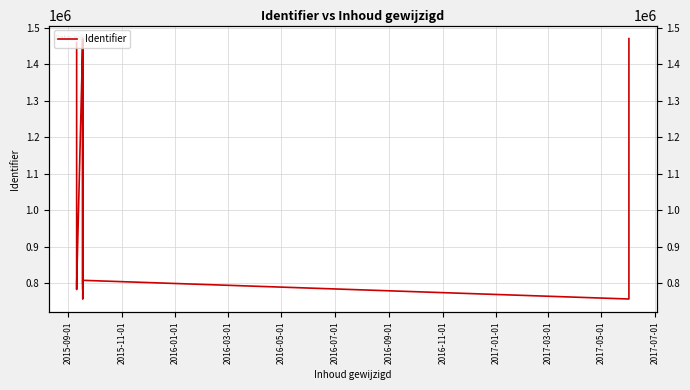

Which label corresponds to the largest value in the chart?

2017-05-01